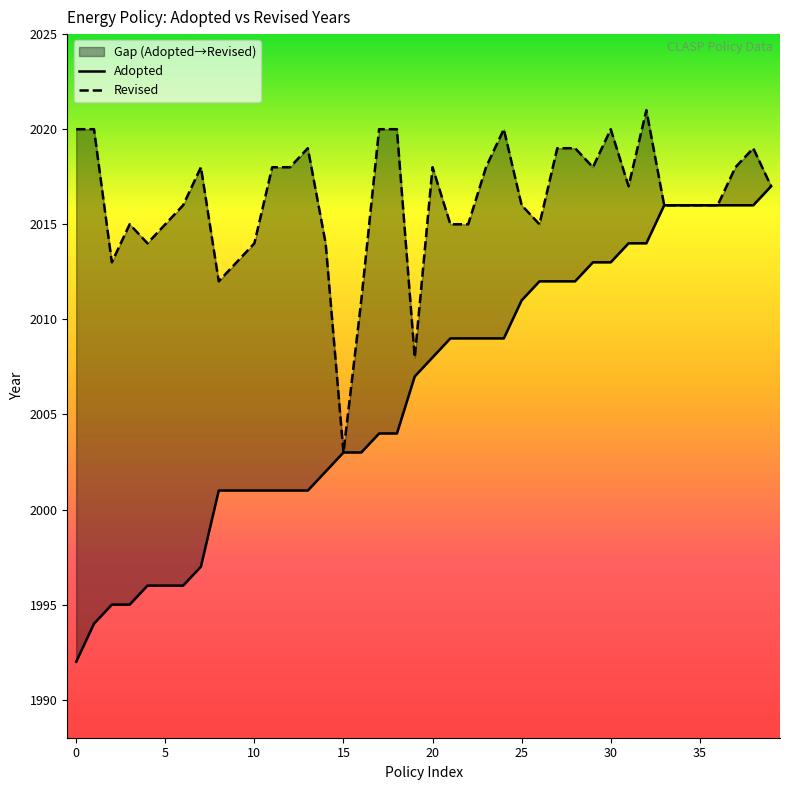

What is the average value of the Adopted series?

2006